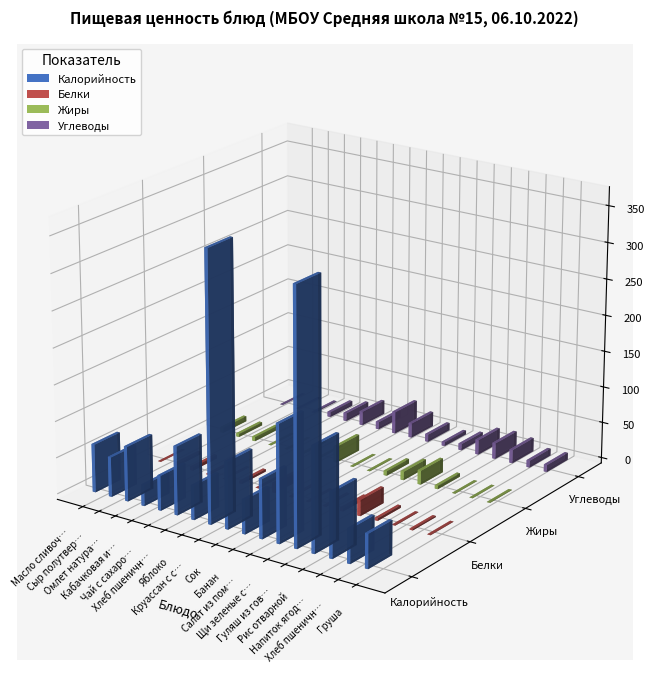

Which series has the largest range (max minus min)?

Калорийность